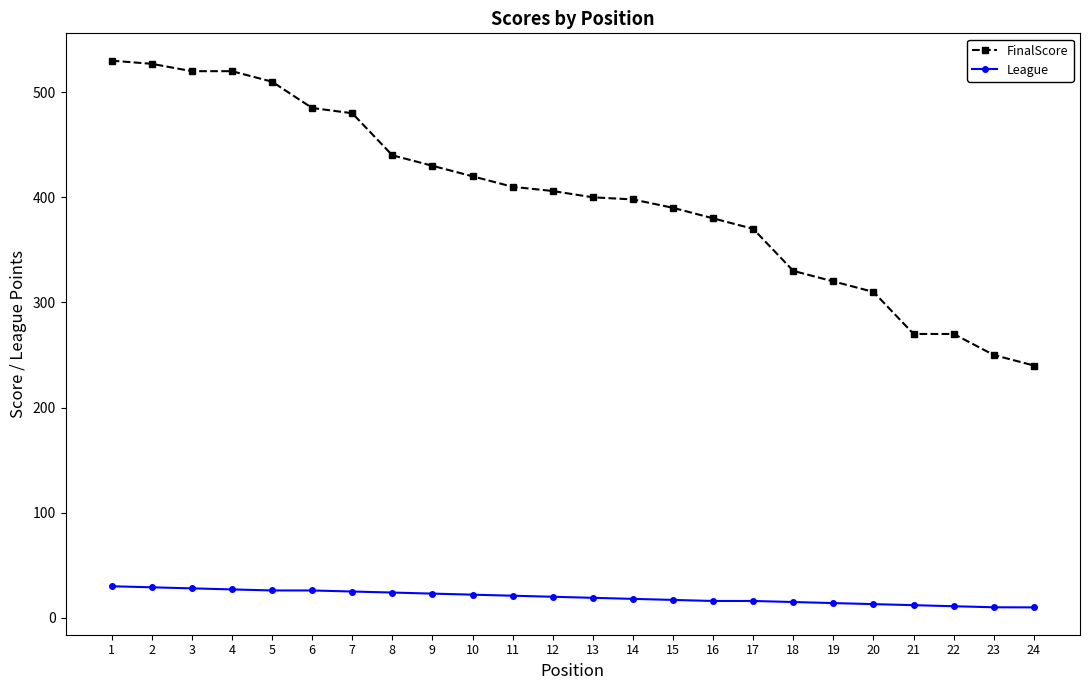

What is the value of the League point at the 15th from the left?

17.0